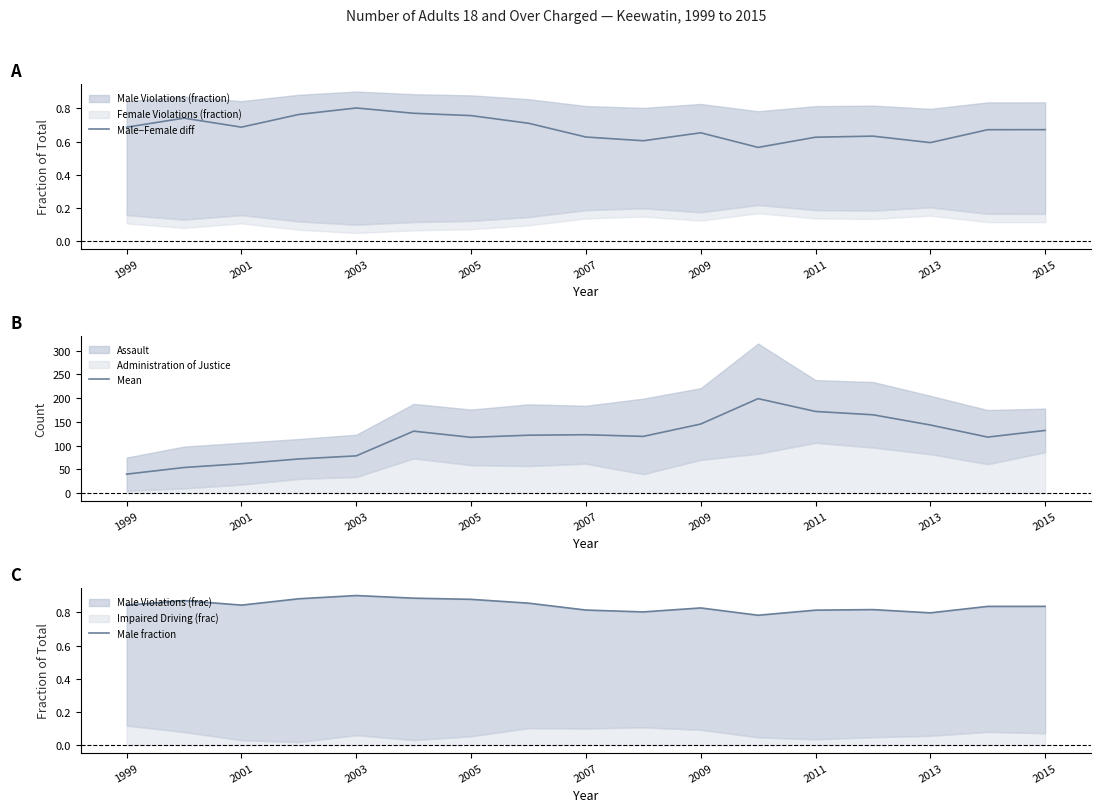

True or false: Male−Female diff and Mean cross at least once.

False